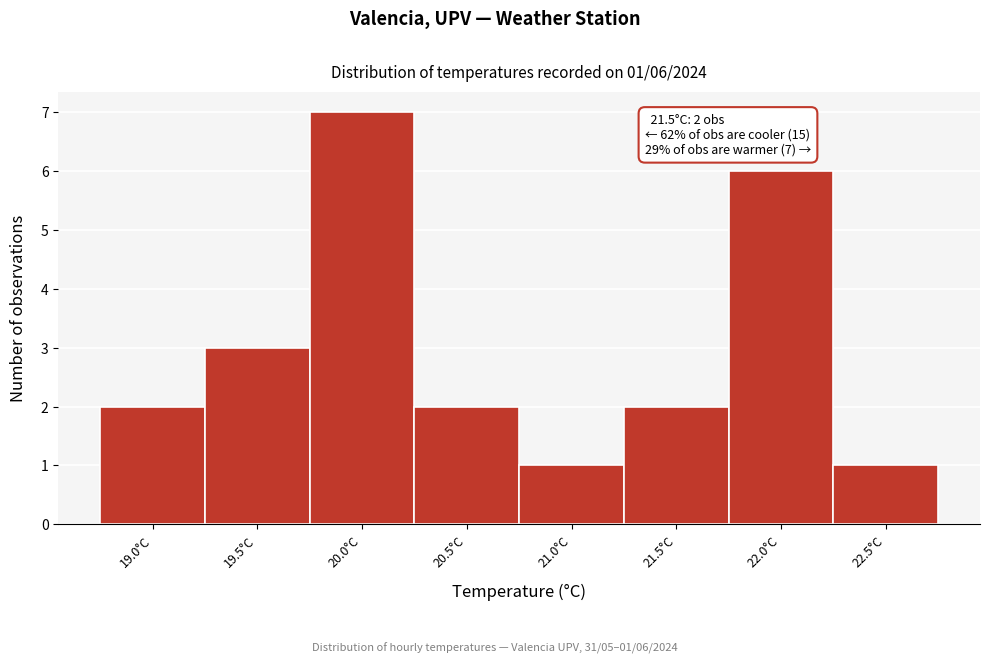

Reading left to right, what are all the values shown in this chart?

19.0°C=2	19.5°C=3	20.0°C=7	20.5°C=2	21.0°C=1	21.5°C=2	22.0°C=6	22.5°C=1